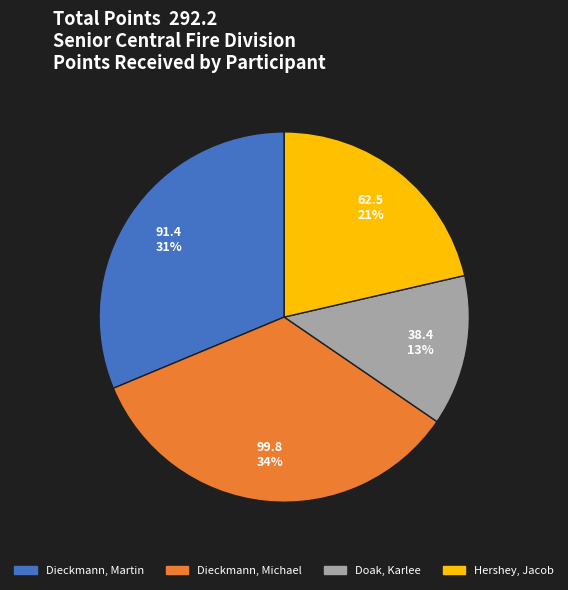

What percentage is the Dieckmann, Michael slice, to the nearest percent?

34%